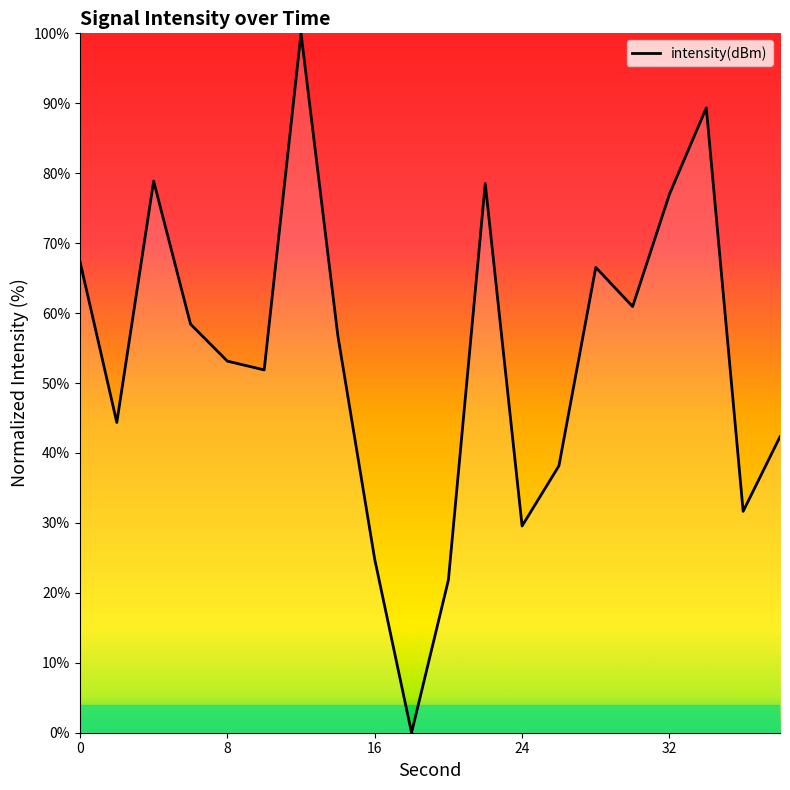

How many interior local valleys (lower than both neighbors) does the data have?

6